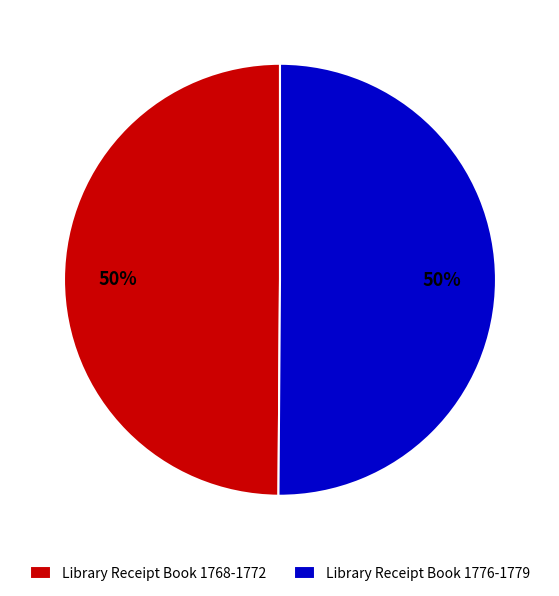

Count the number of slices in the pie.

2